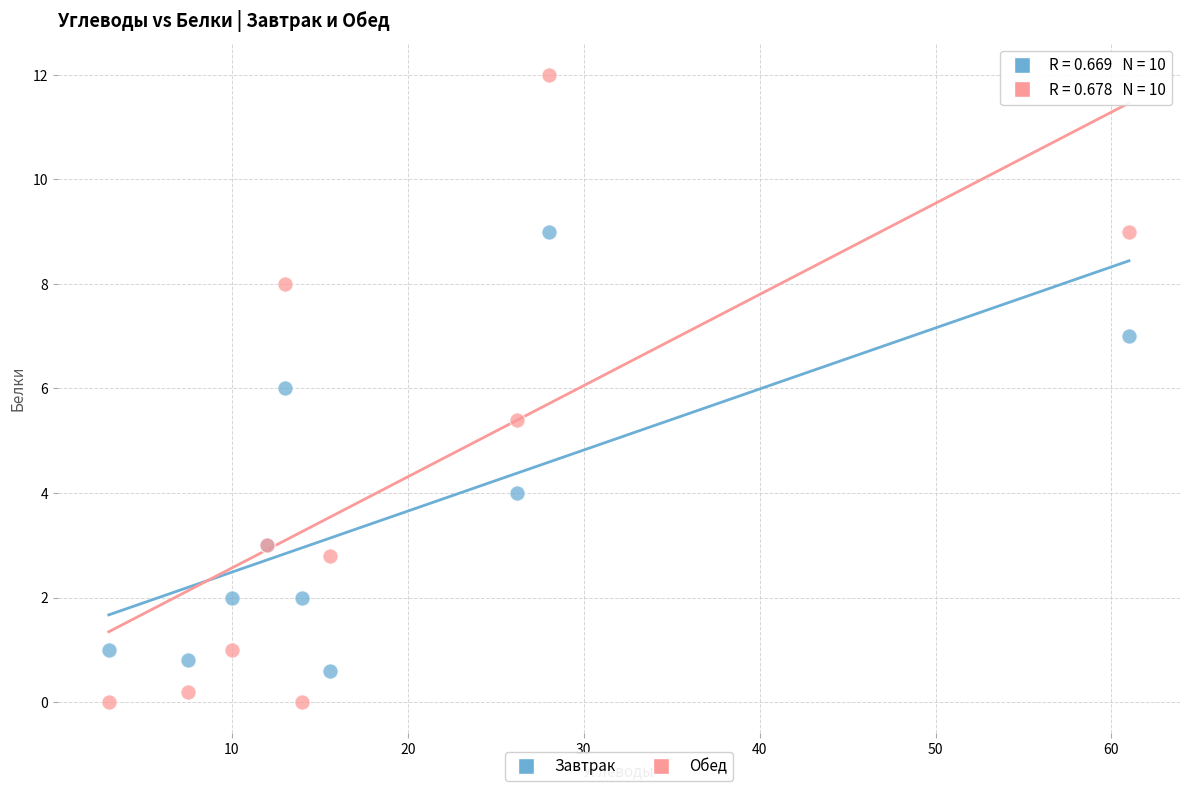

Which series contains the highest Y value?

Обед